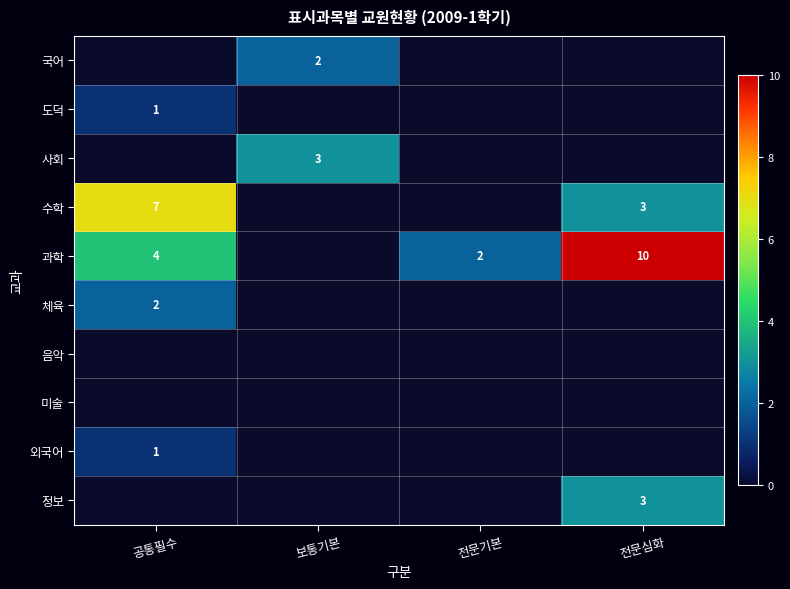

Is it true that 국어 equals 2 at 보통기본?

True